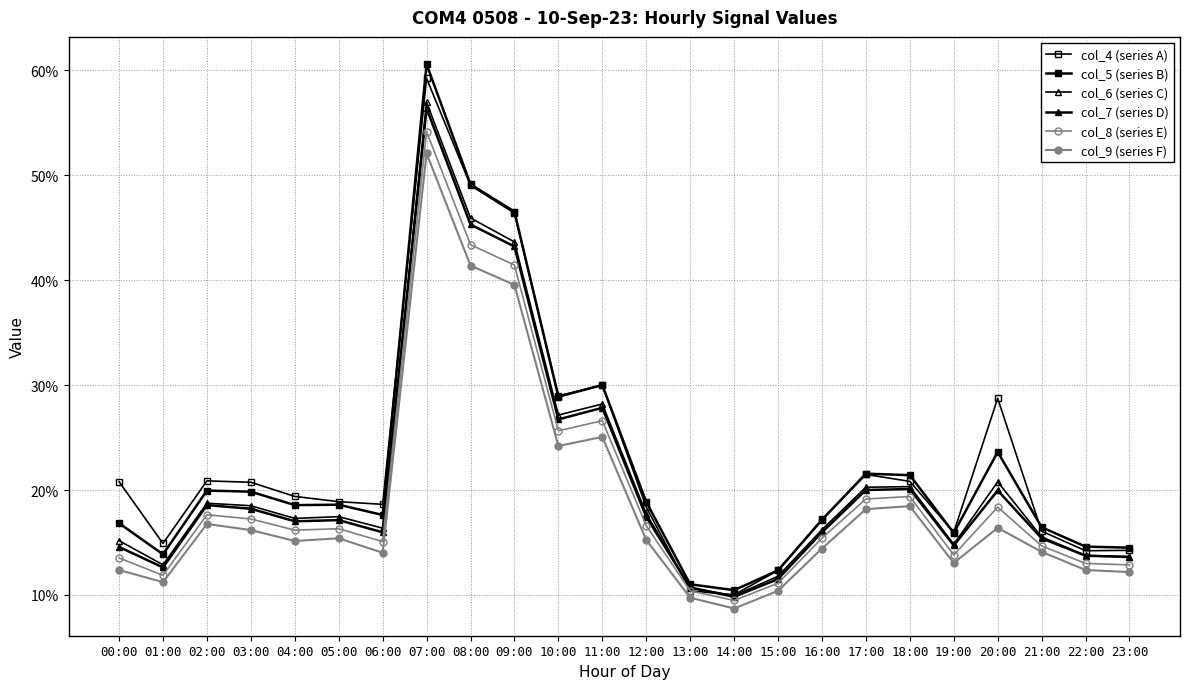

How many interior local peaks does the col_9 (series F) series have?

6